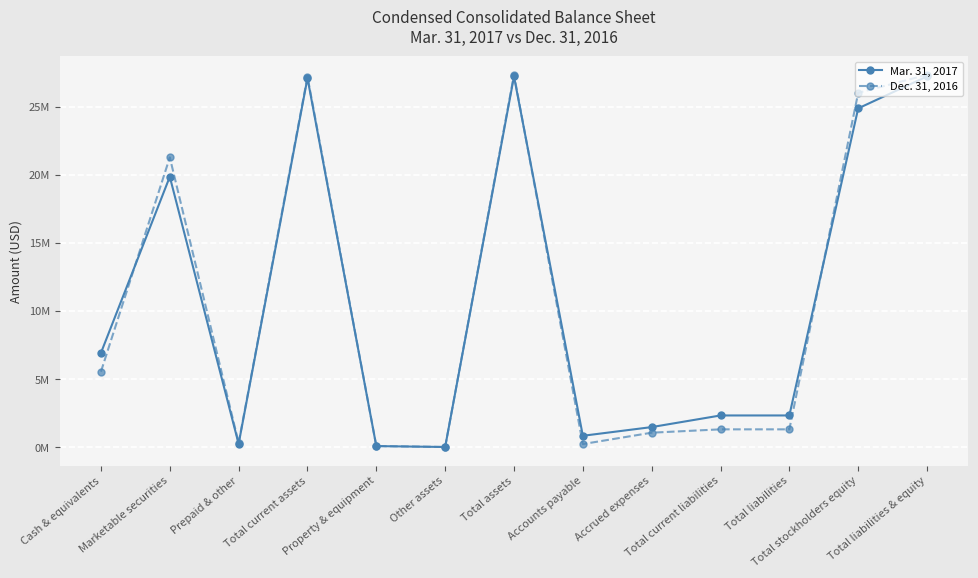

Rank the series by their maximum value, from lowest to highest.

Mar. 31, 2017, Dec. 31, 2016